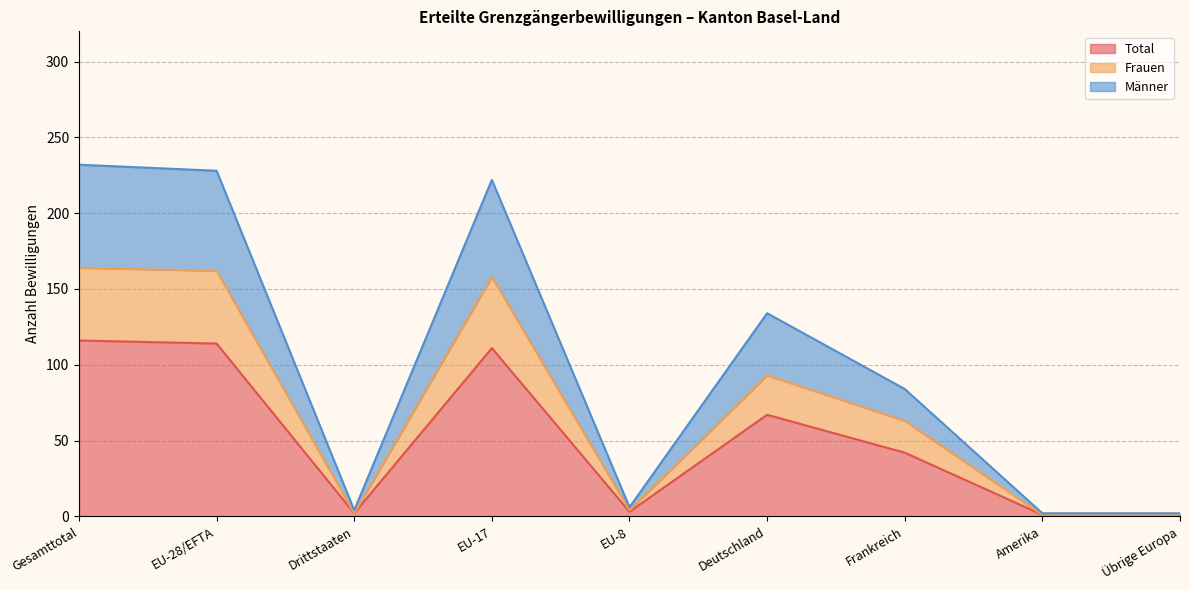

The Frauen series shows 27 at EU-17. True or false?

False